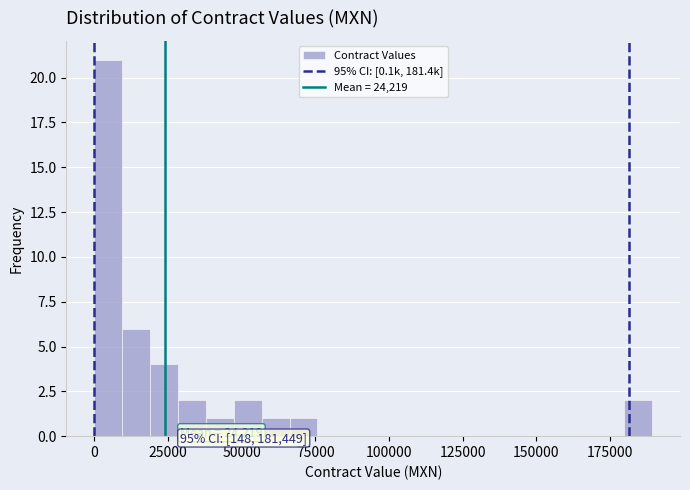

Around what value on the x-axis is the tallest bar? Give the approximate position of its centre, as read against the axis.

5000